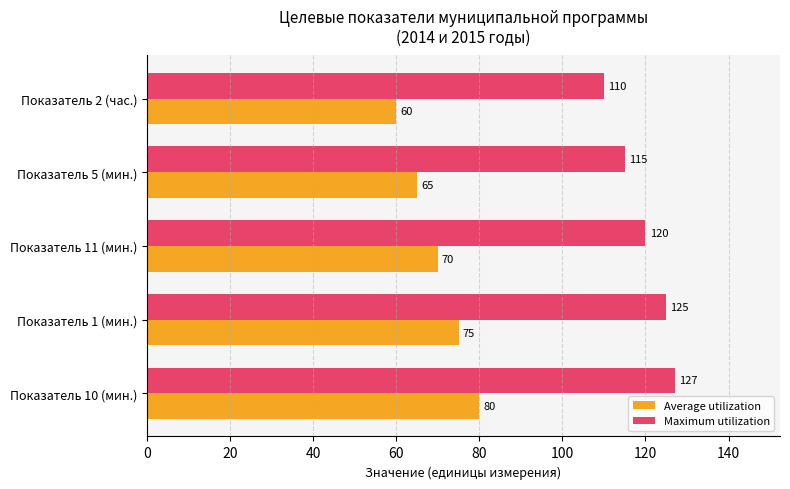

What is the difference between the Maximum utilization values at Показатель 5 (мин.) and Показатель 2 (час.)?

5